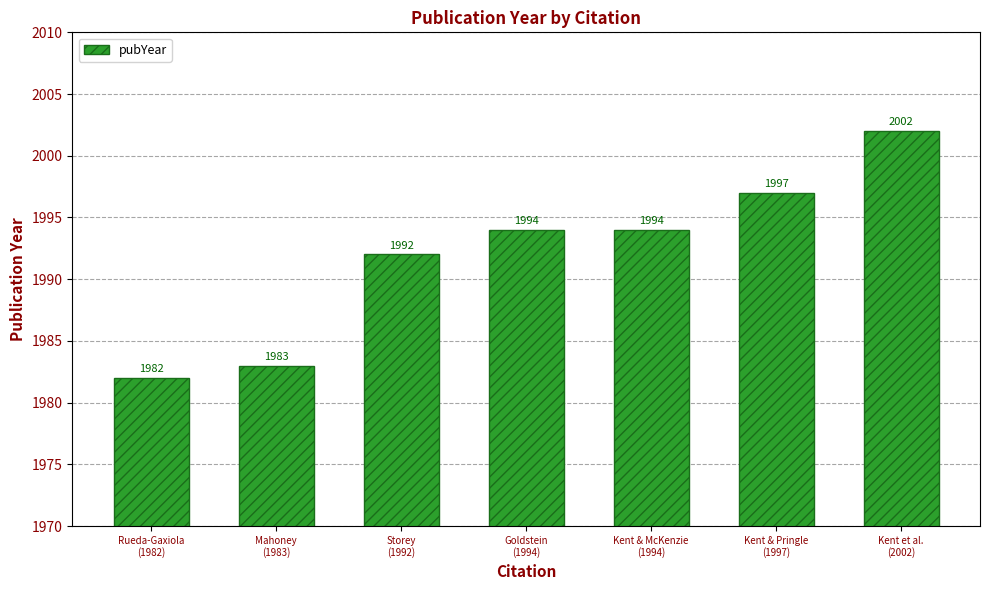

Between Kent et al.
(2002) and Kent & McKenzie
(1994), which is larger?

Kent et al.
(2002)